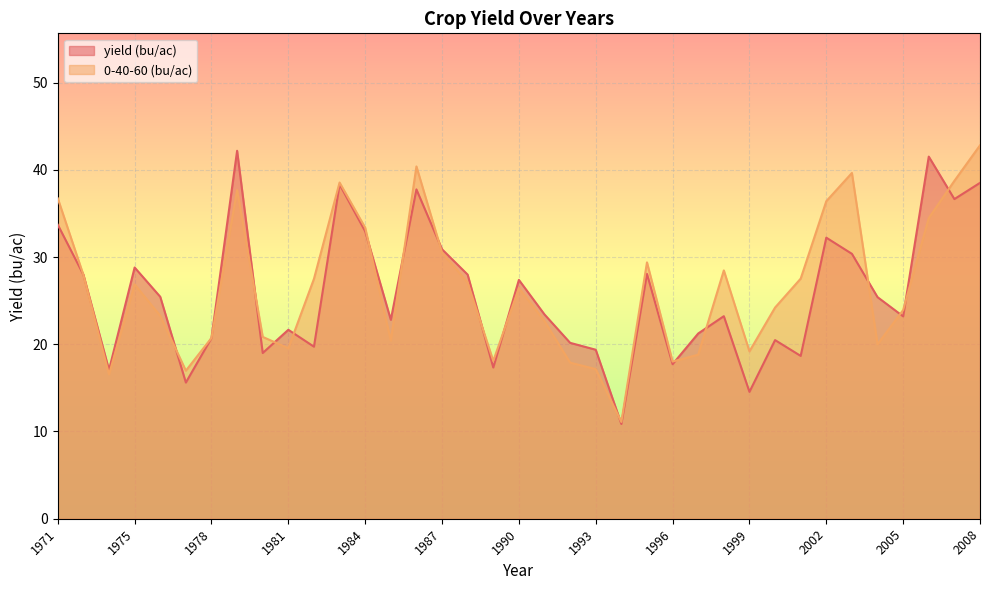

At which label is 0-40-60 (bu/ac) closest to 26?

1990